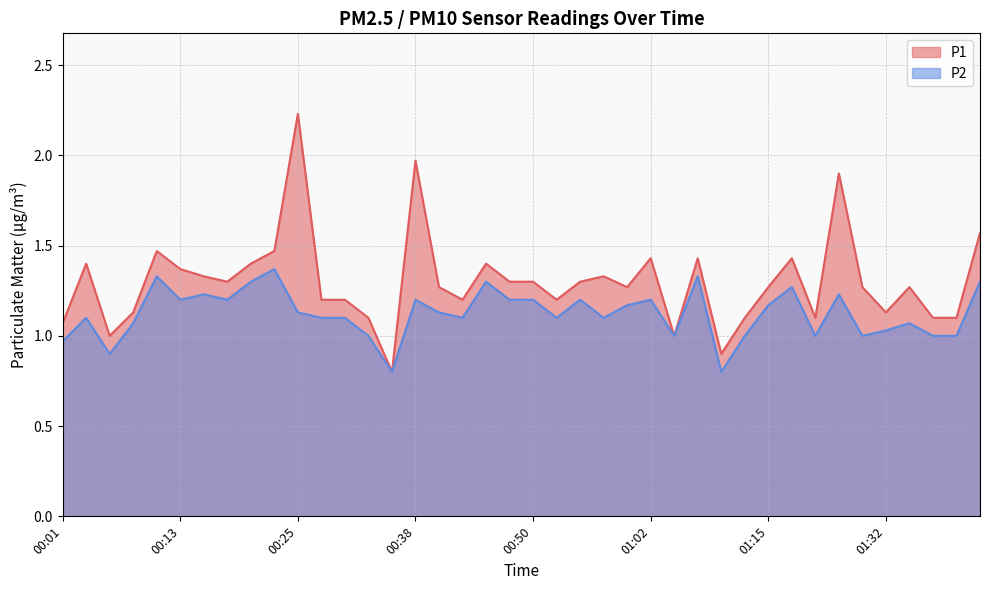

What is the spread (max minus min) of values at 00:01?

0.1